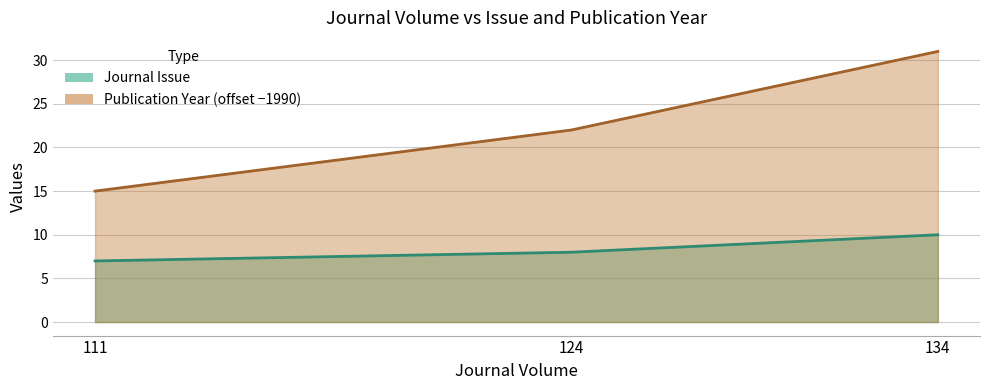

How many lines are shown in the chart?

2